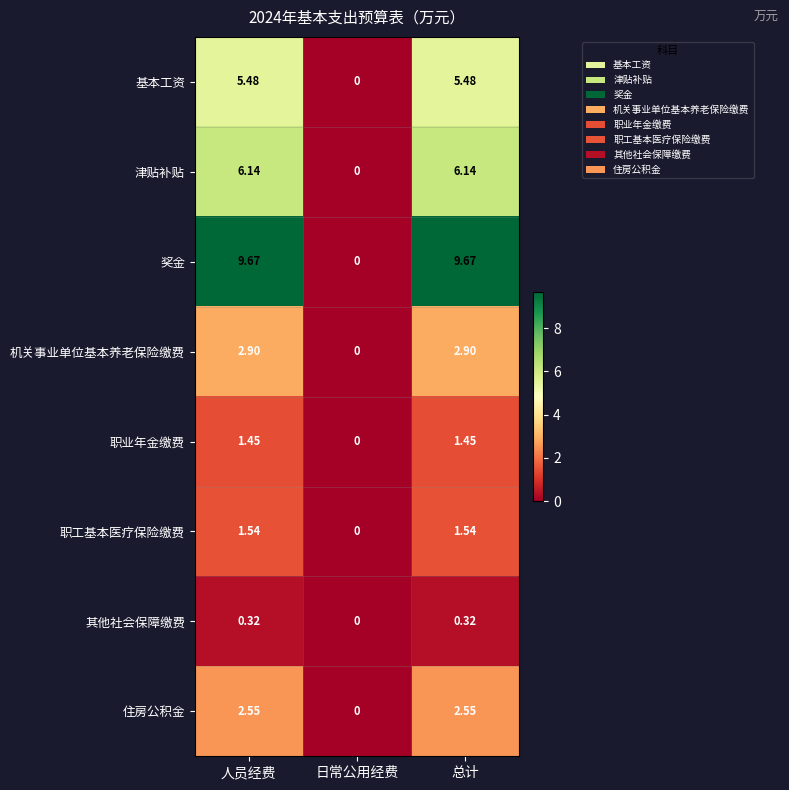

List the series in order of their peak value, lowest first.

其他社会保障缴费, 职业年金缴费, 职工基本医疗保险缴费, 住房公积金, 机关事业单位基本养老保险缴费, 基本工资, 津贴补贴, 奖金